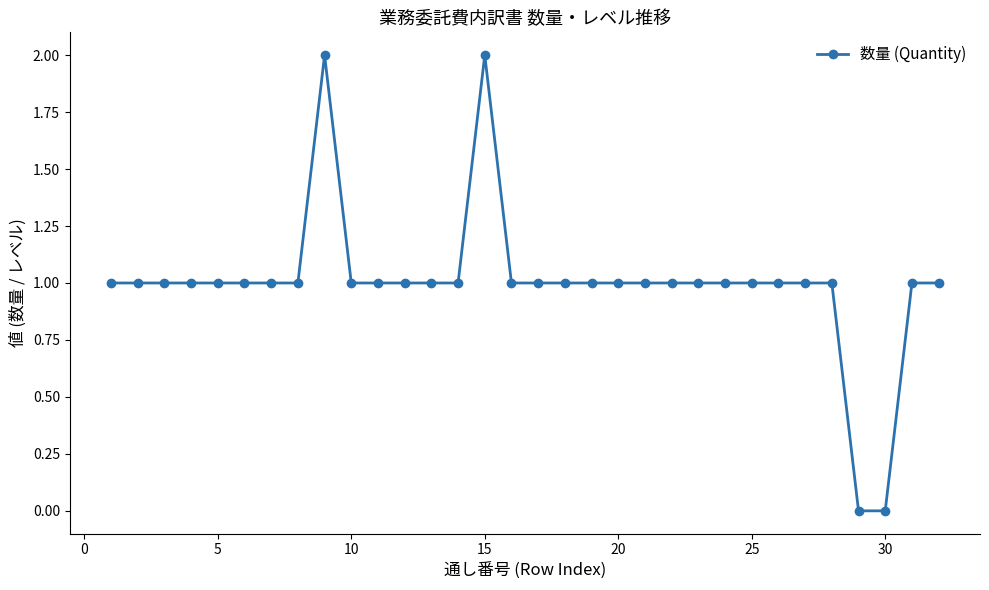

What is the value of the 24th point from the left?

1